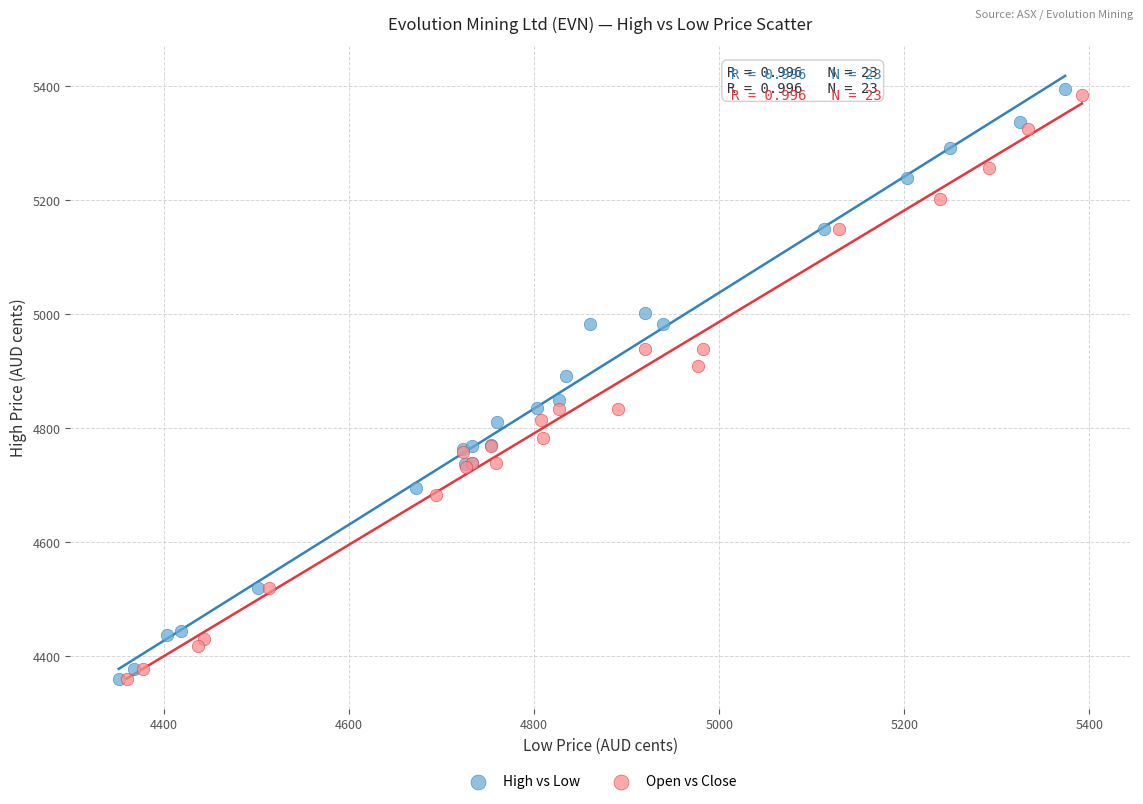

What are all the series names shown in the legend?

High vs Low, Open vs Close